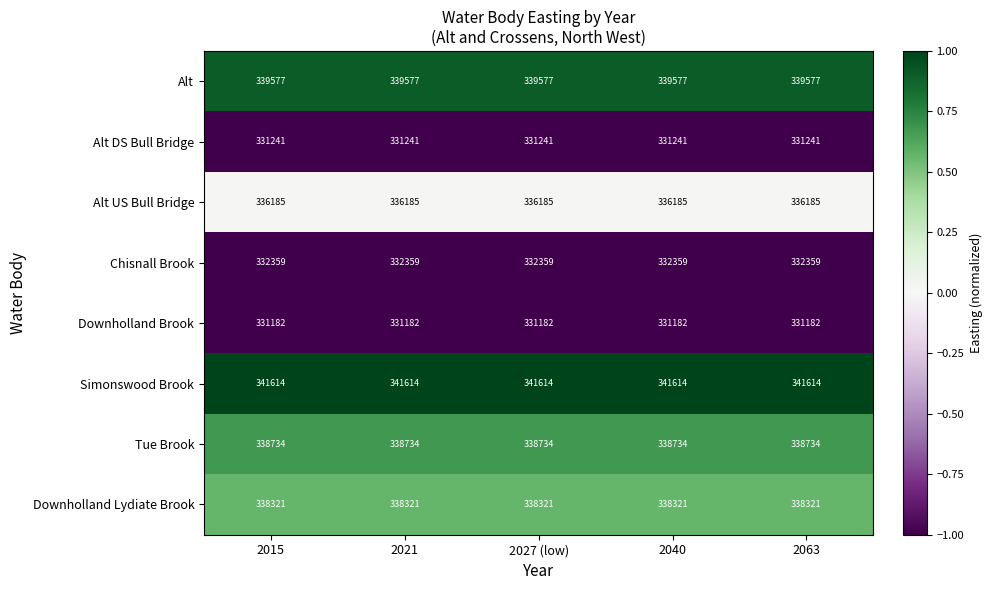

What is the smallest value displayed?

331182